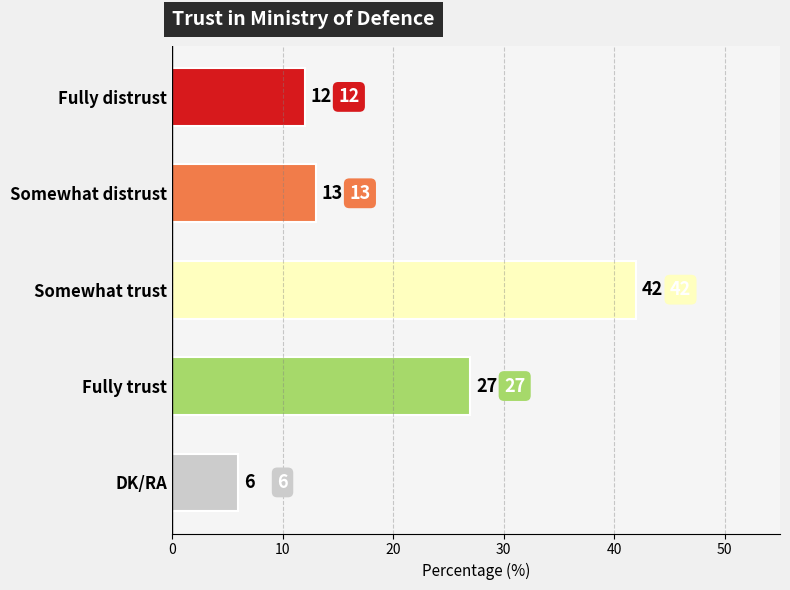

Where is the data nearest to the value 24?

Fully trust